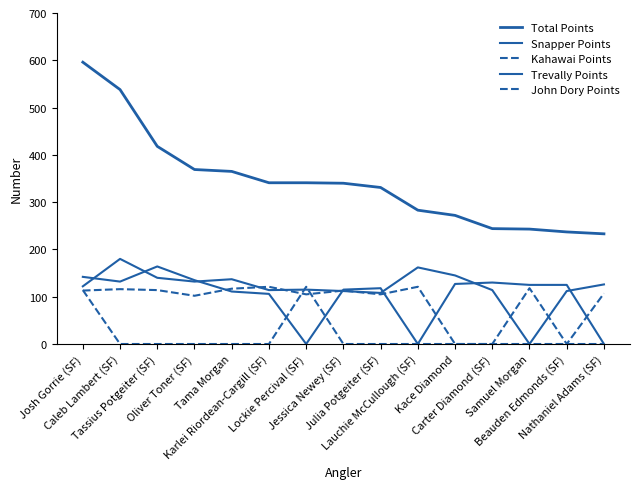

Where is the first local minimum for Snapper Points?

Oliver Toner (SF)